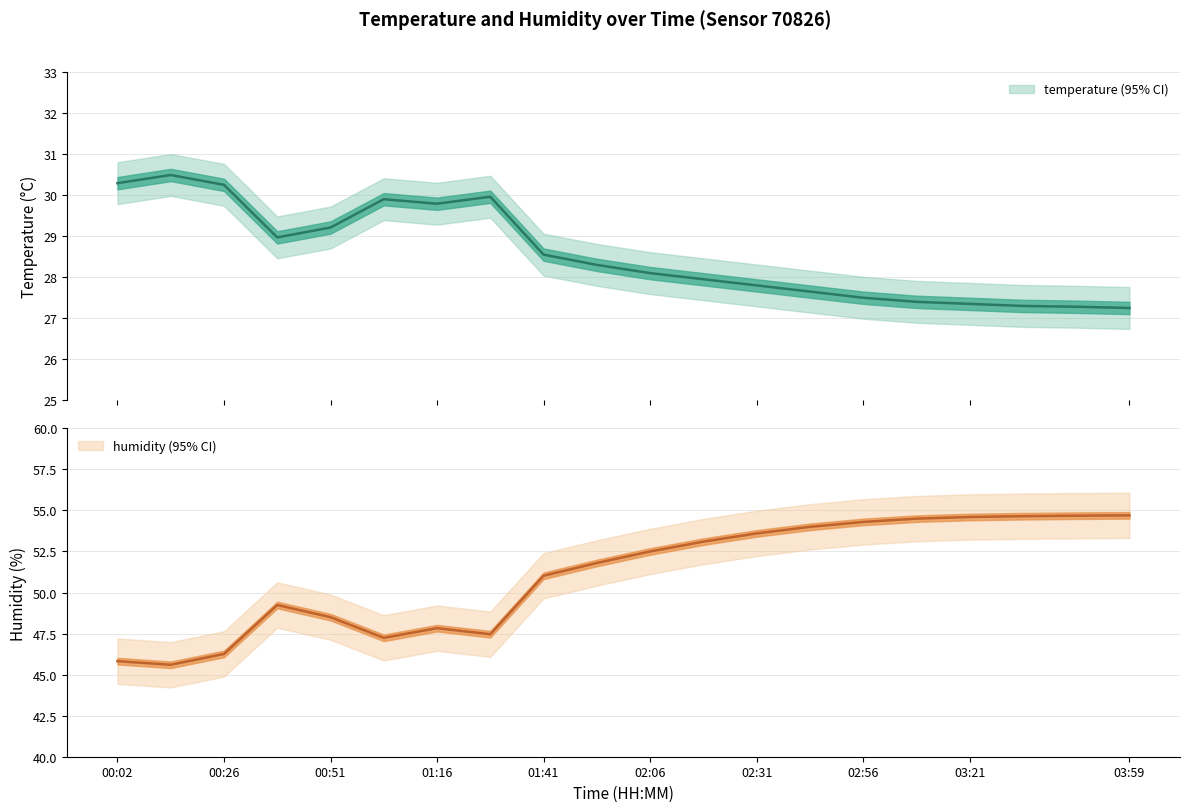

True or false: temperature and humidity cross at least once.

False